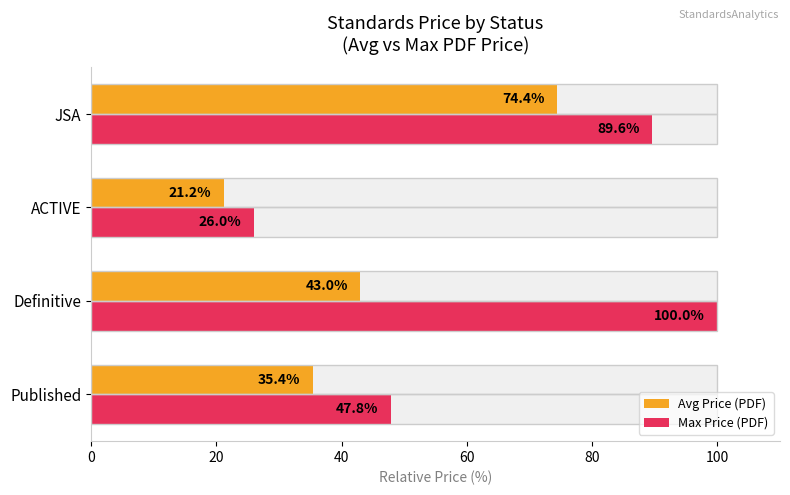

What is the minimum value for Avg Price (PDF)?

21.2